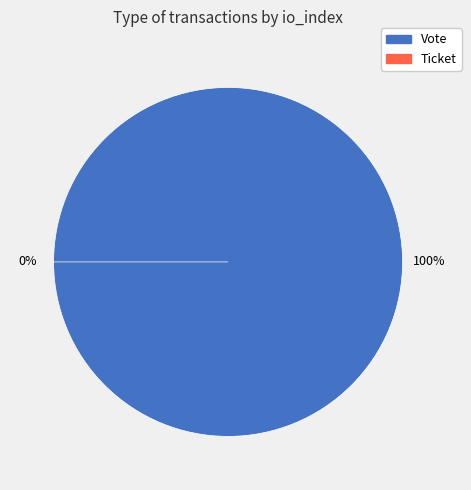

Which category has the smallest portion of the pie?

Ticket